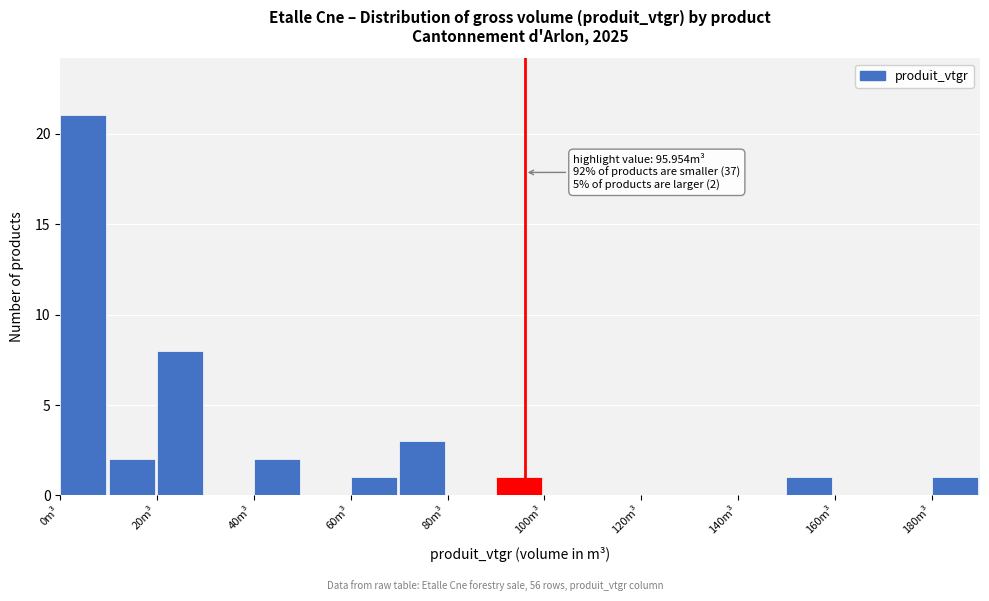

Over which range of the x-axis is the bar tallest?

0 to 10